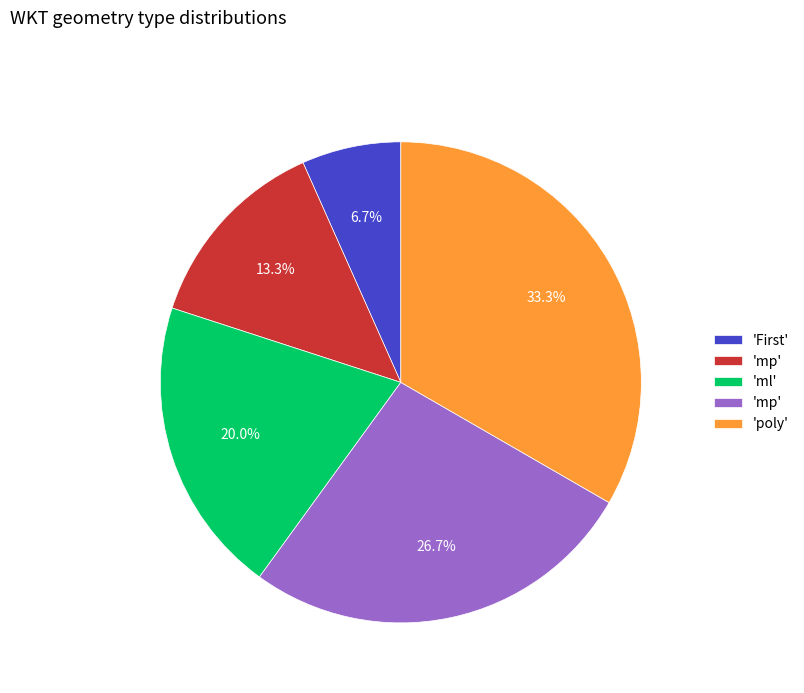

Is there any slice that represents more than half of the pie?

No